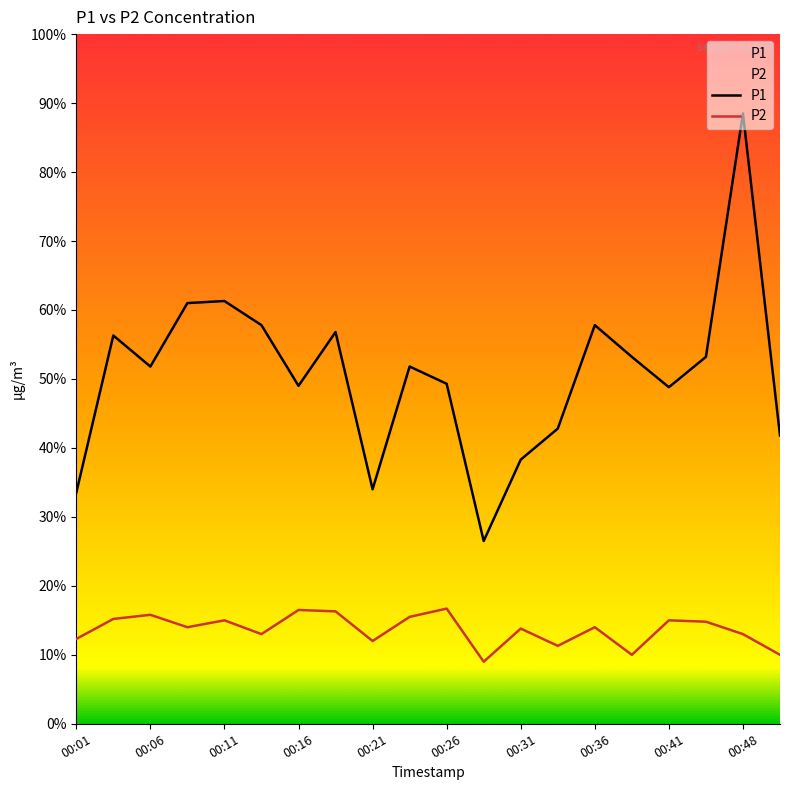

True or false: P2 has more than 0 points higher than both neighbors.

True